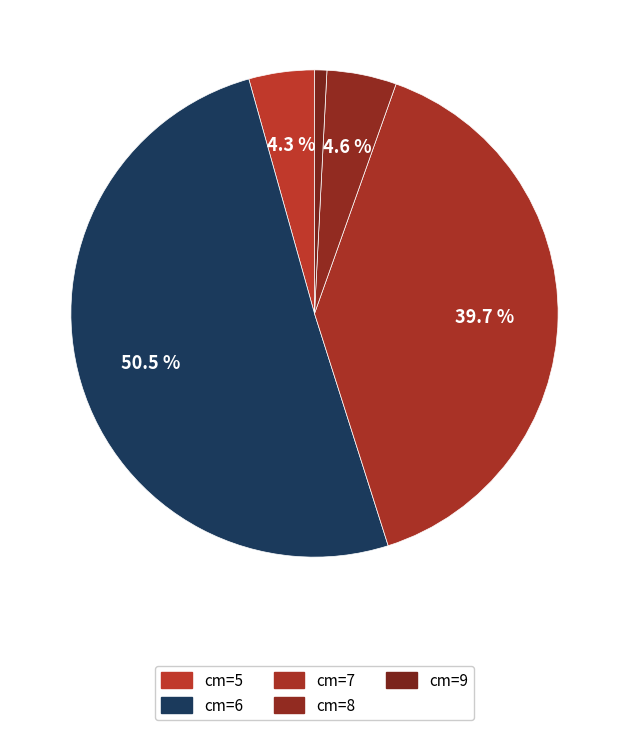

Count the number of slices in the pie.

5